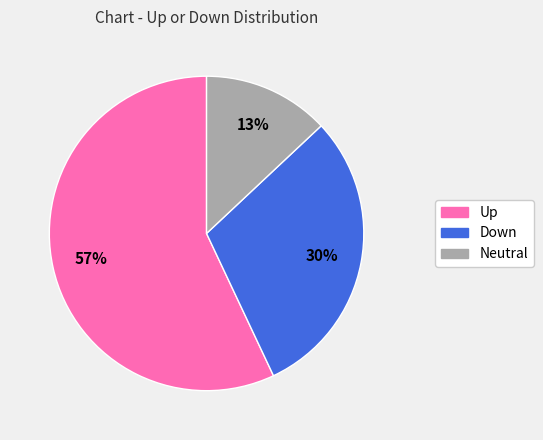

To the nearest percent, what is the difference between the largest and smallest slice percentages?

44%